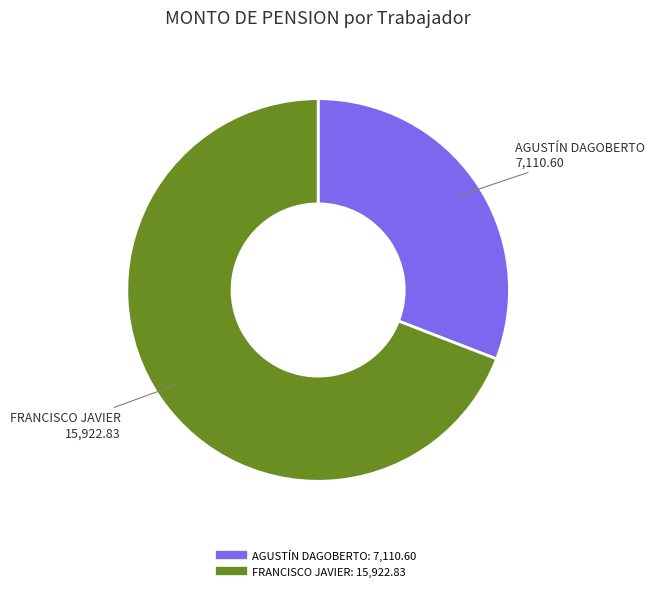

How many slices are in this pie chart?

2